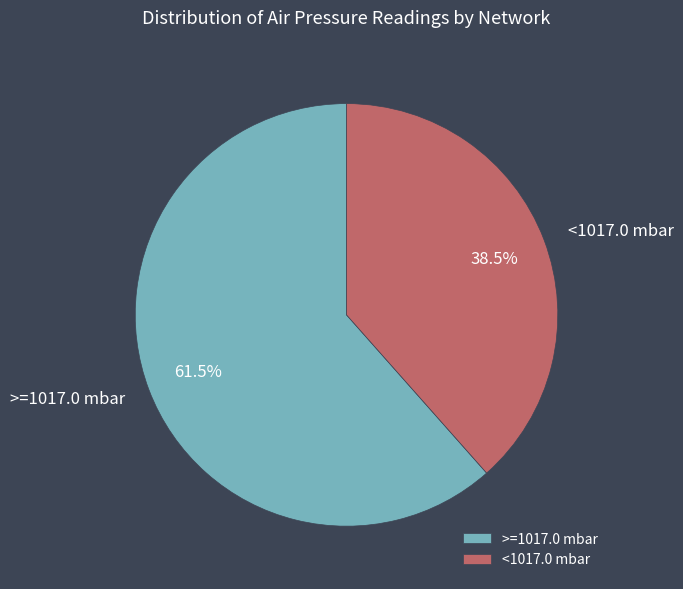

Which has a higher value, <1017.0 mbar or >=1017.0 mbar?

>=1017.0 mbar